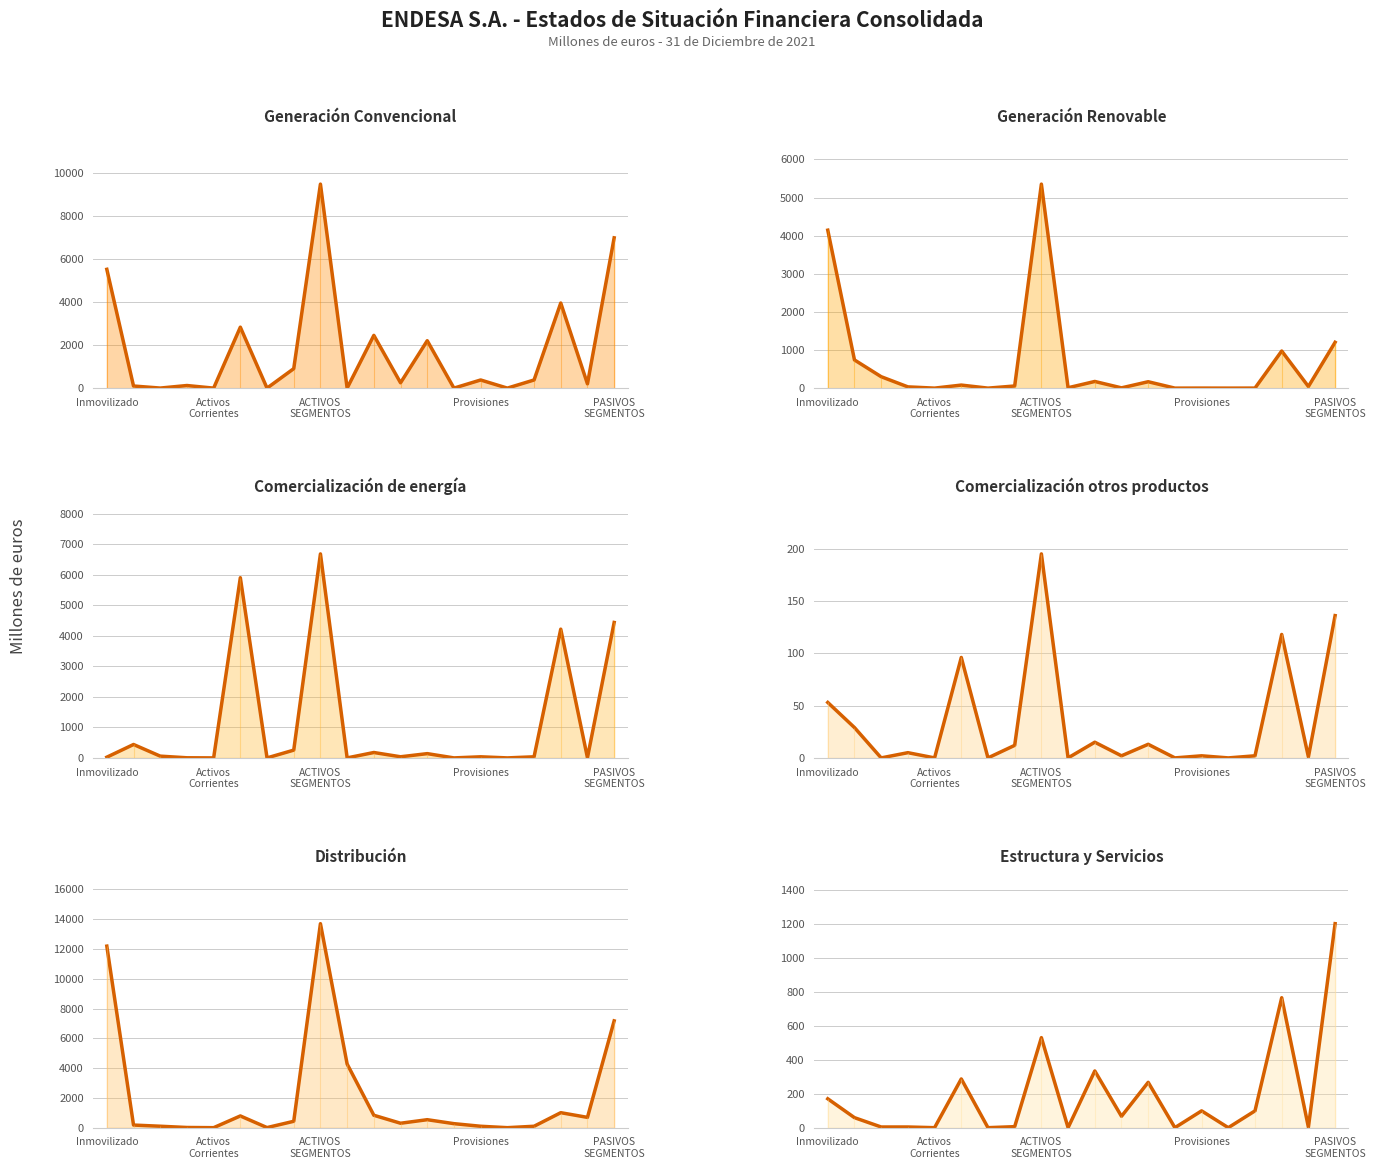

At how many categories does at least one series exceed 6359?

3